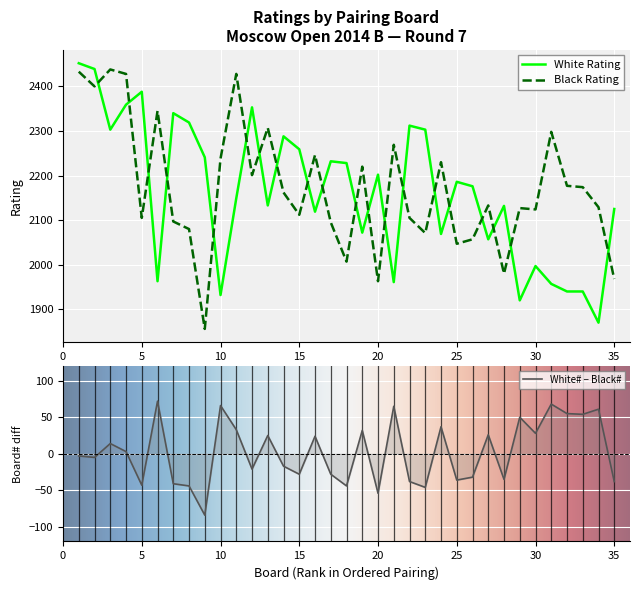

How many intersections are there between White Rating and Black Rating?

20